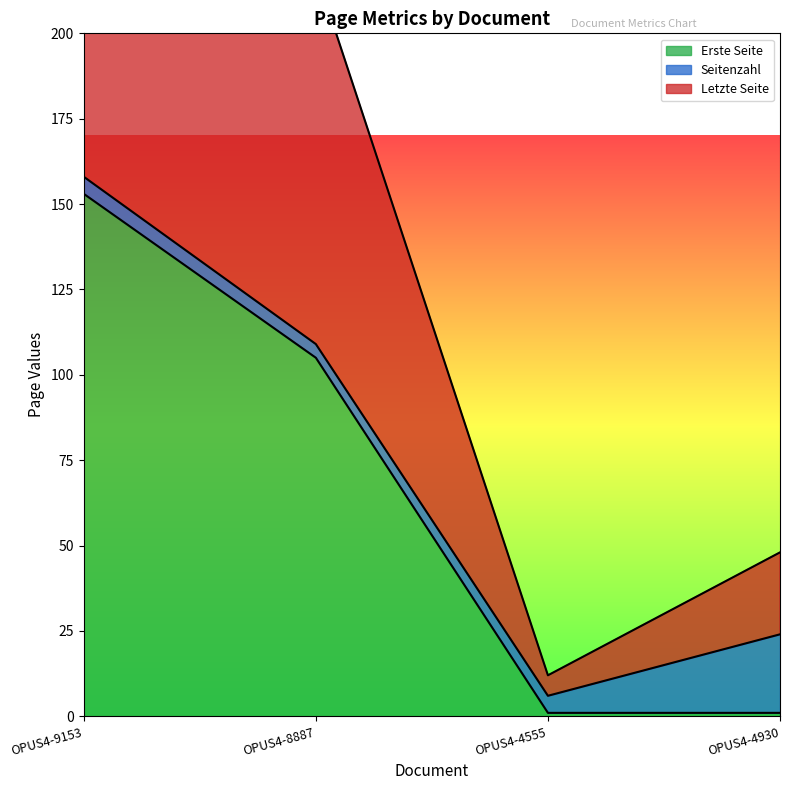

Where is Erste Seite nearest to the value 77?

OPUS4-8887